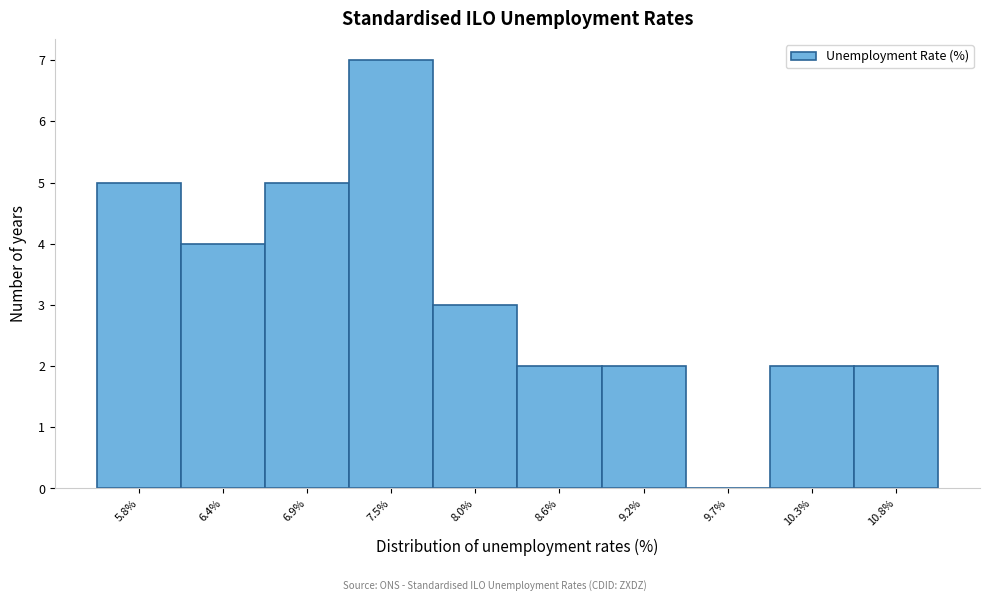

Reading left to right, extract all data points from this chart.

5.8%=5	6.4%=4	6.9%=5	7.5%=7	8.0%=3	8.6%=2	9.2%=2	9.7%=0	10.3%=2	10.8%=2